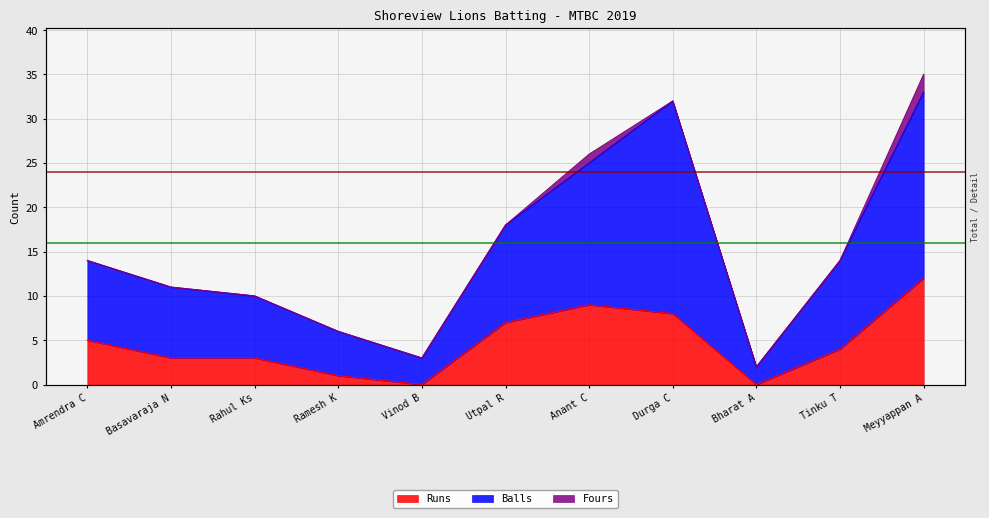

Between Utpal R and Ramesh K, which is larger?

Utpal R